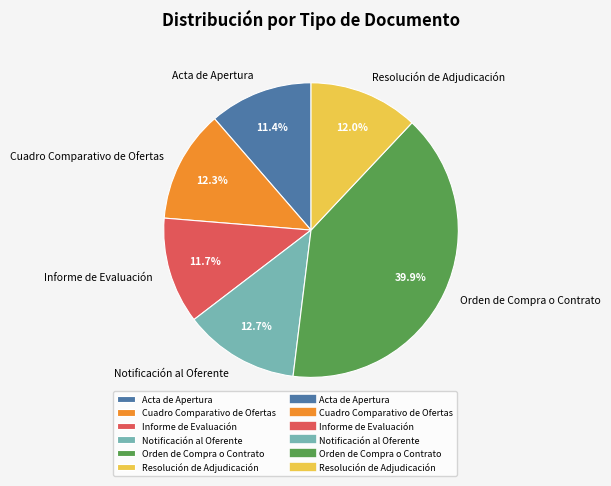

Count the number of slices in the pie.

6